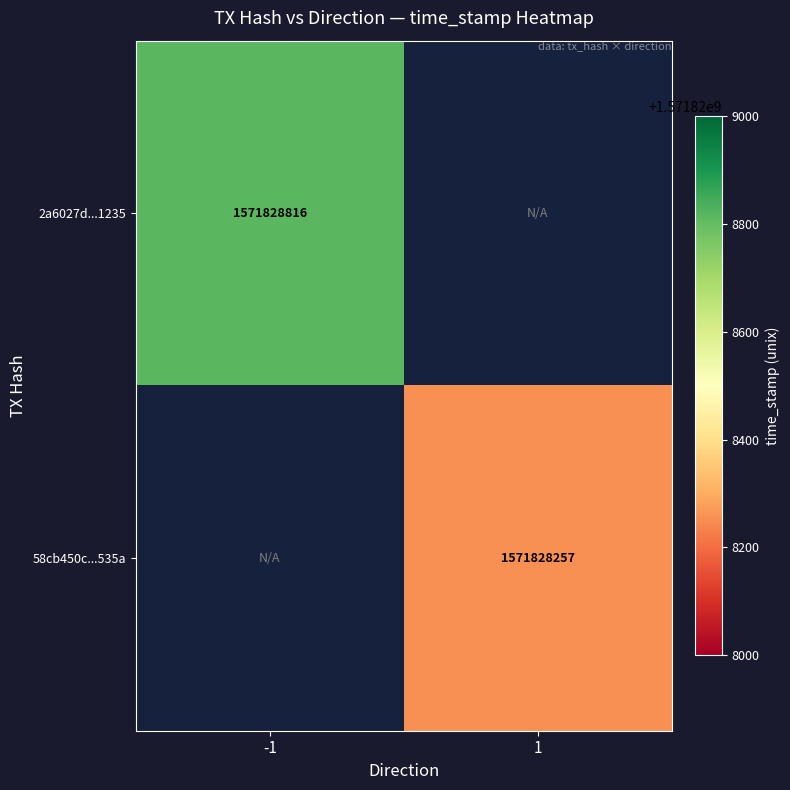

Reading left to right, list all the values displayed in this chart.

2a6027d00d4613bd868e328cb24ed1bf9ba1235: direction=-1	time_stamp=1571828816
58cb450c8b5d87f1afce4df7f648caf119c535a: direction=1	time_stamp=1571828257